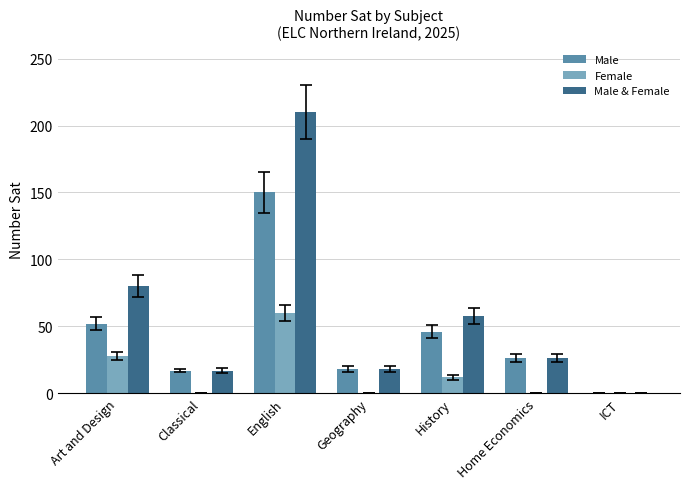

At which label is Male closest to 75?

Art and Design